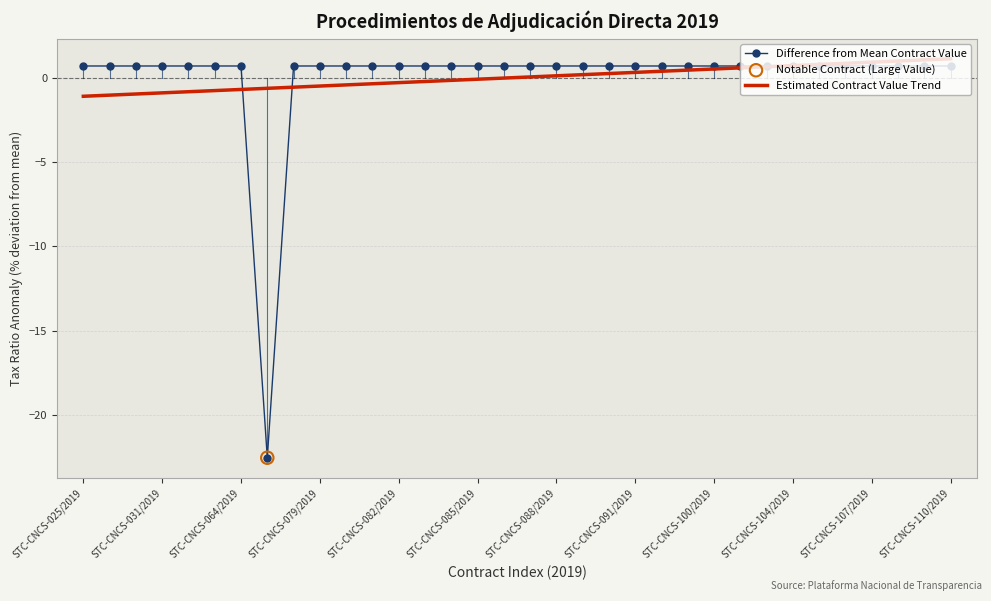

What is the minimum value shown in the chart?

-22.5